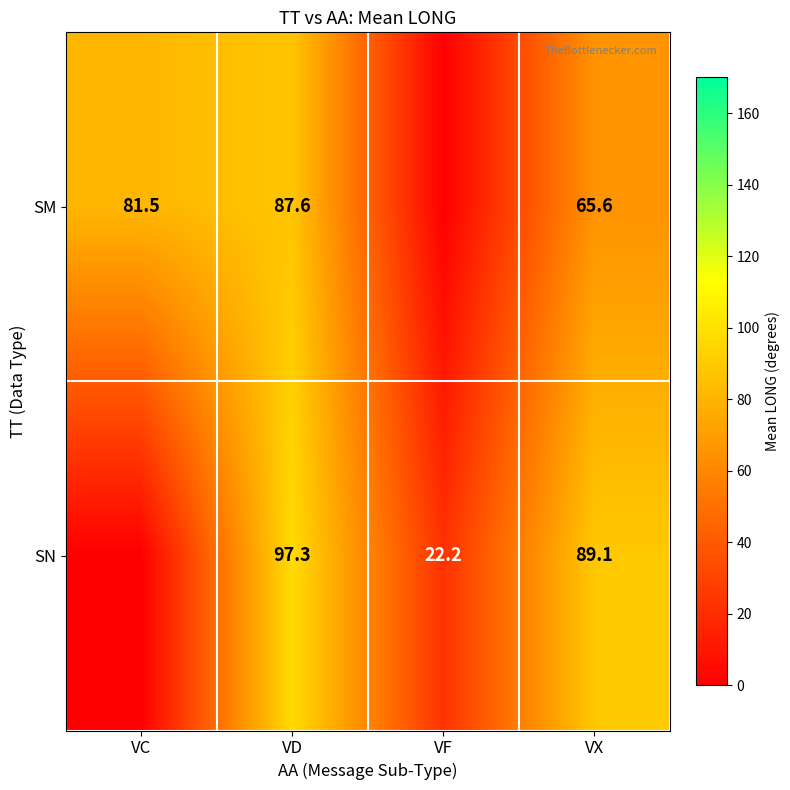

What is the total value across all series at VF?

22.2